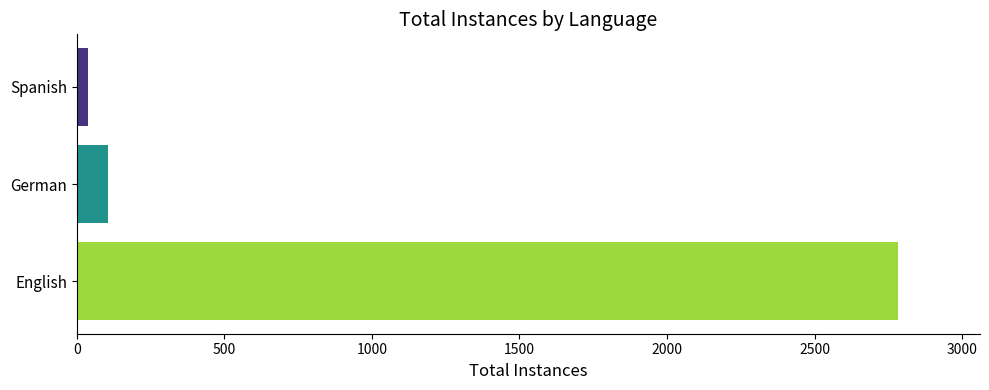

Is it true that the value at English is 4271?

False